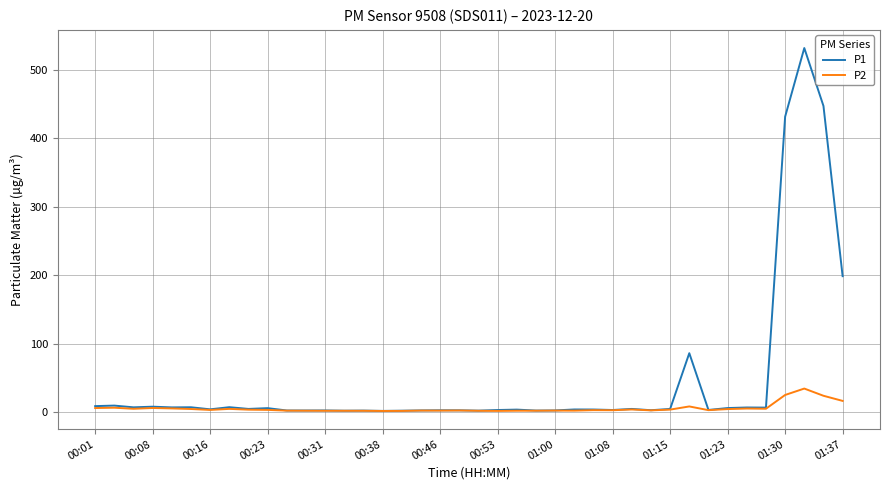

True or false: P2 has more than 1 points higher than both neighbors.

True